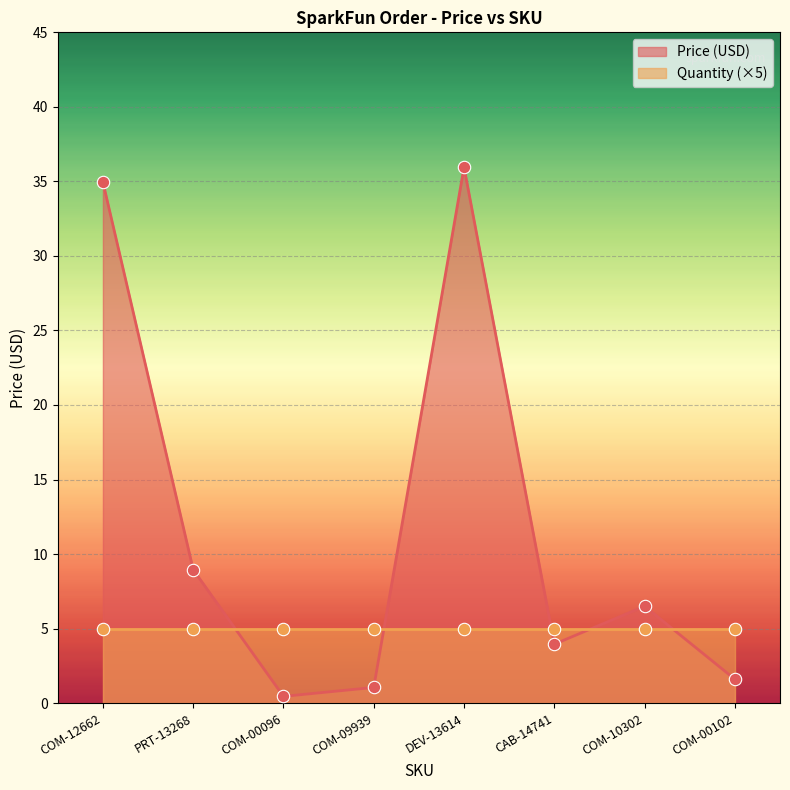

What is the change in value from PRT-13268 to COM-00096?

-8.5